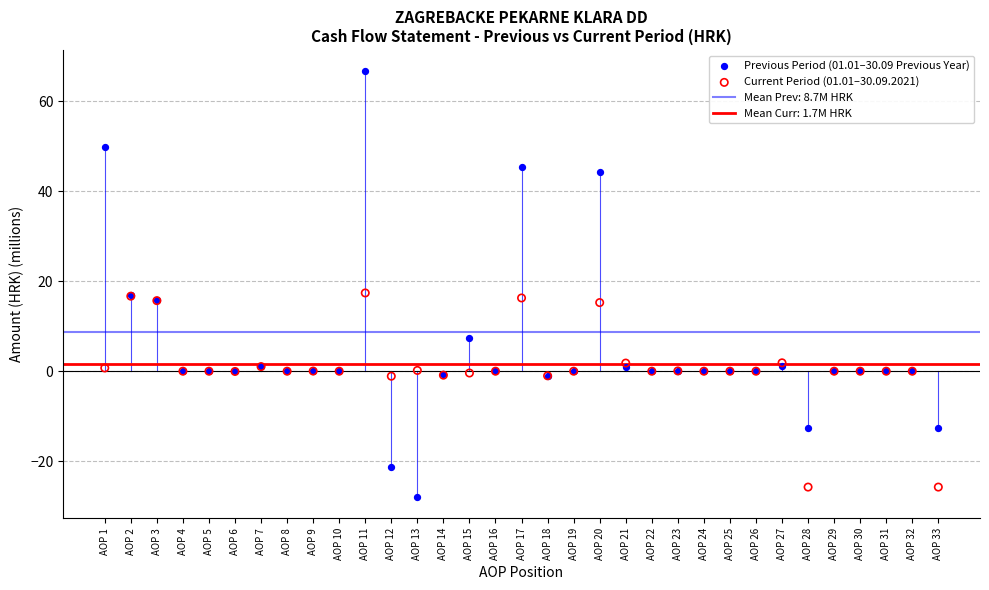

Which series has the widest spread of Y values?

Previous Period (01.01–30.09 Previous Year)